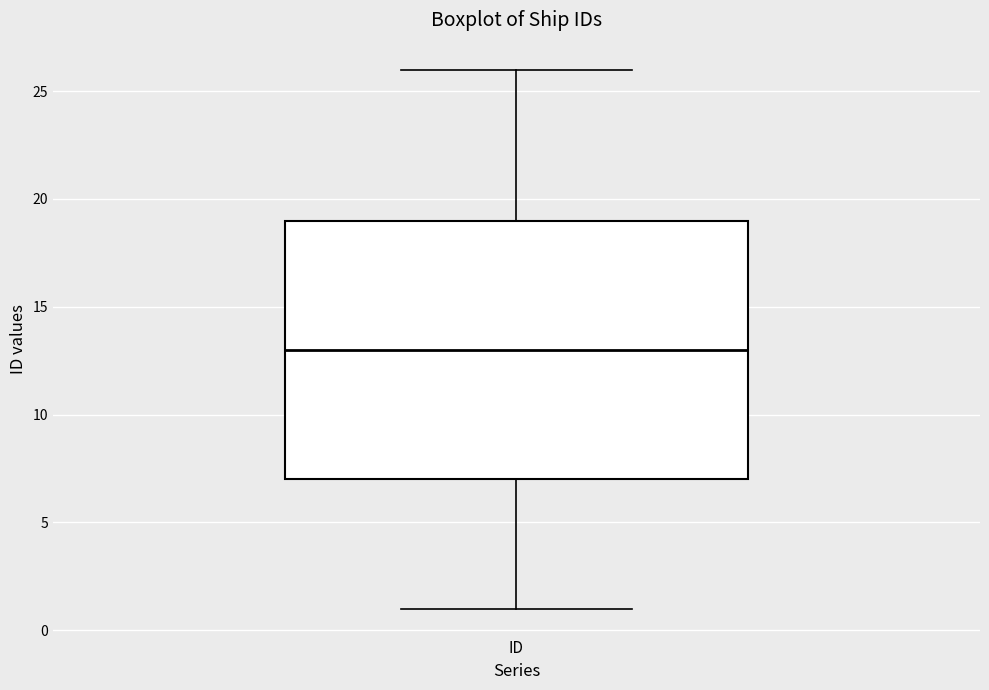

Where is the lower edge of the box for ID on the y-axis? The values are not printed on the chart, so give them approximately, as read against the axis.

7